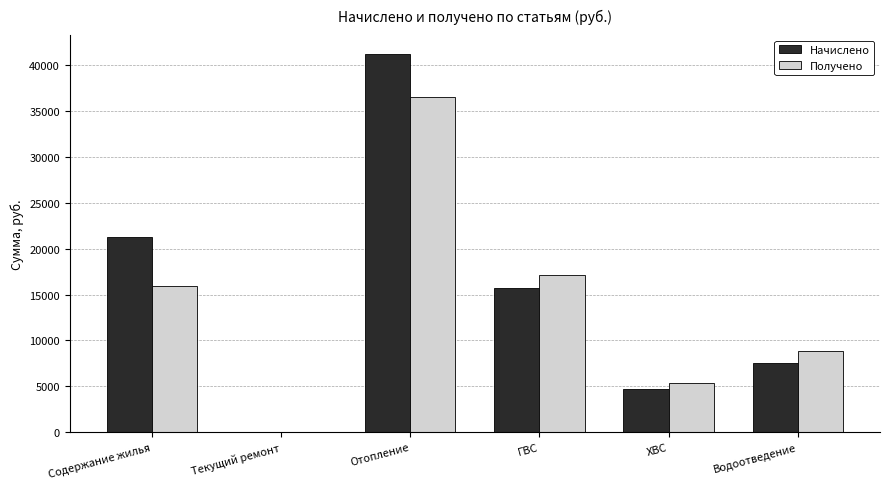

How many distinct data groups are displayed?

2